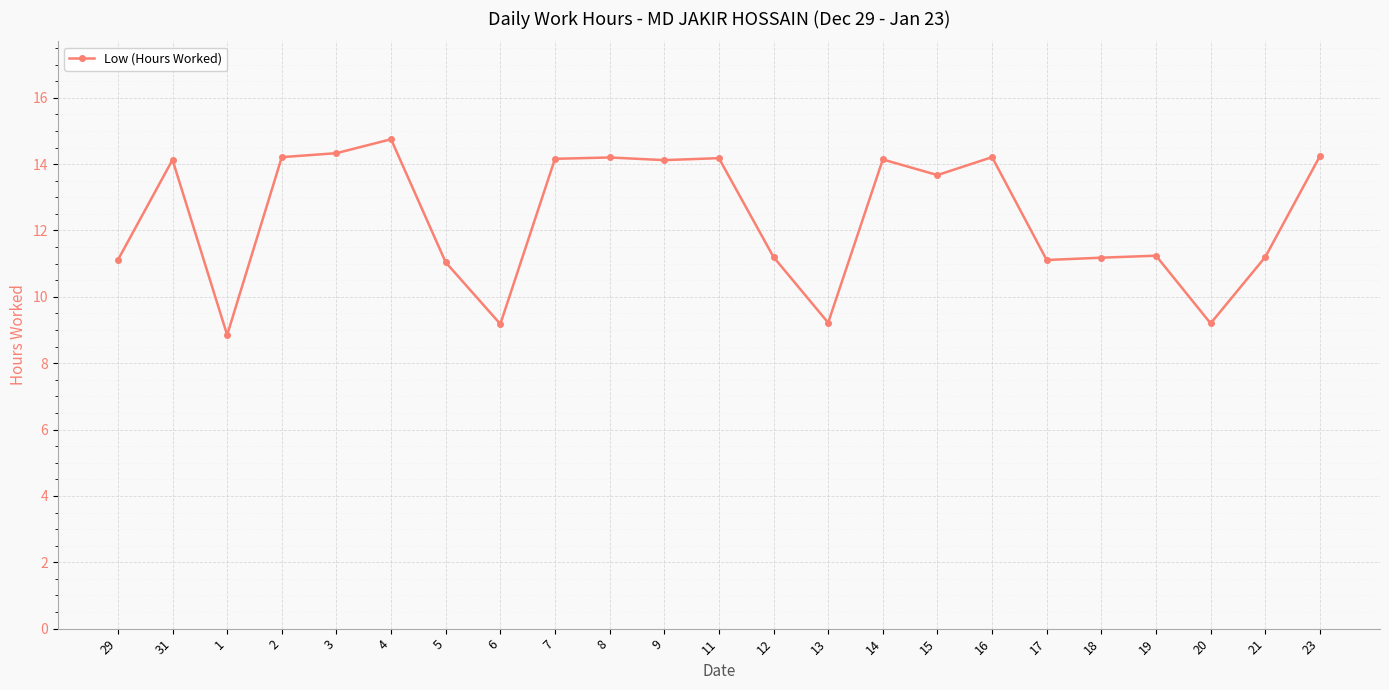

Which category has the highest value across all series?

4